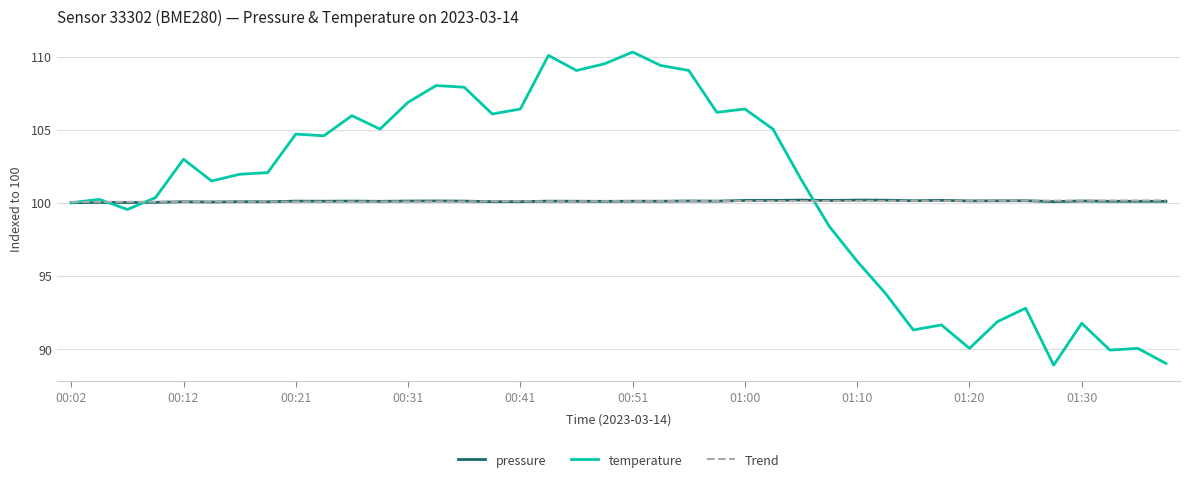

Which series has the widest spread of values?

temperature